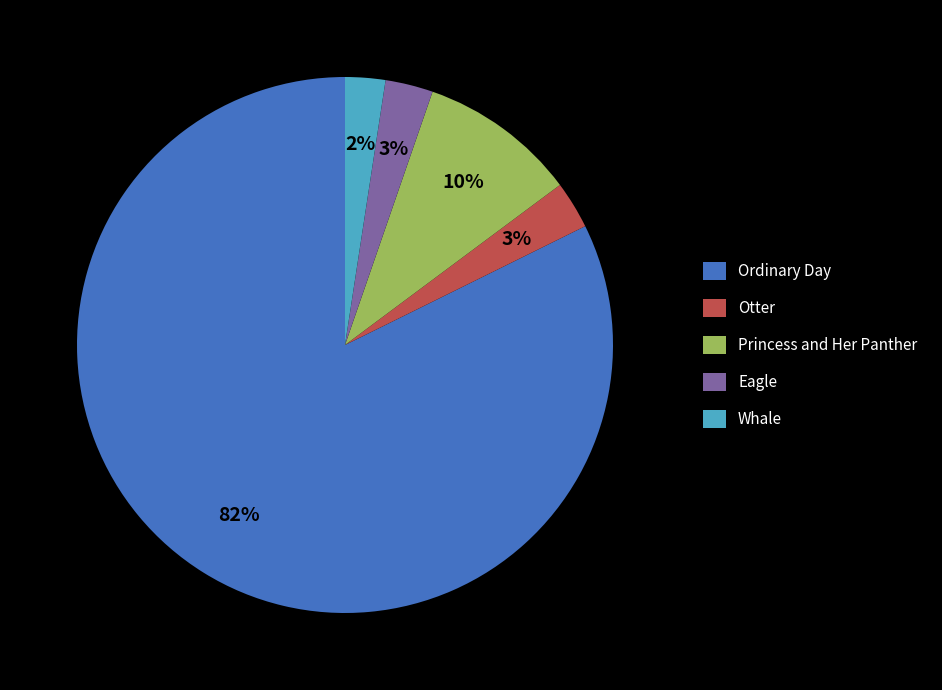

Is it true that Whale is 2% of the pie?

True